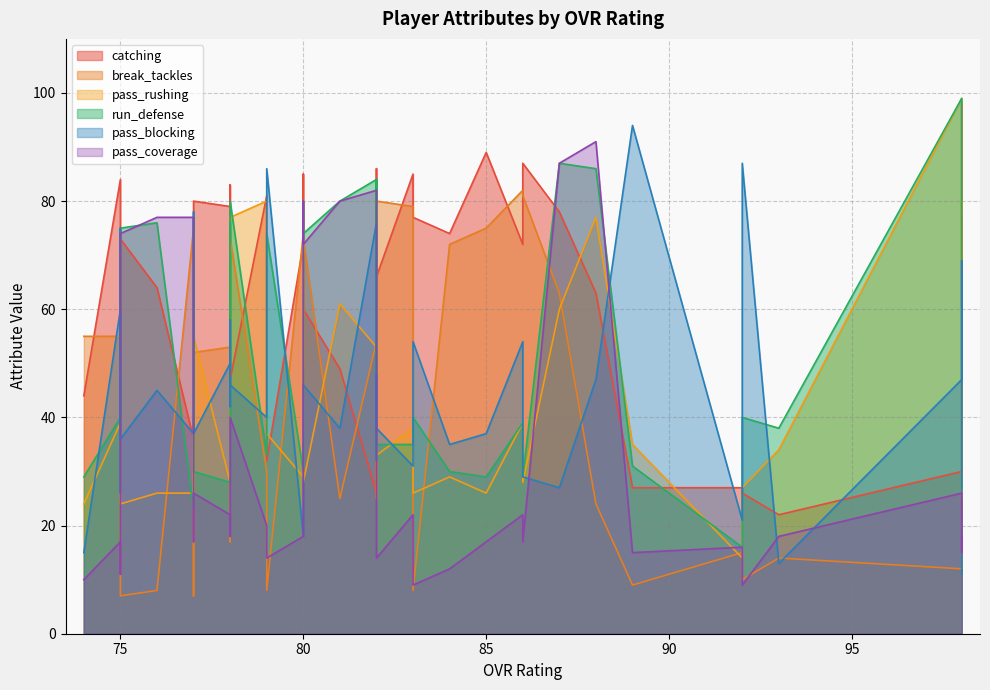

After their last crossing, which series has the higher values: run_defense or pass_coverage?

run_defense